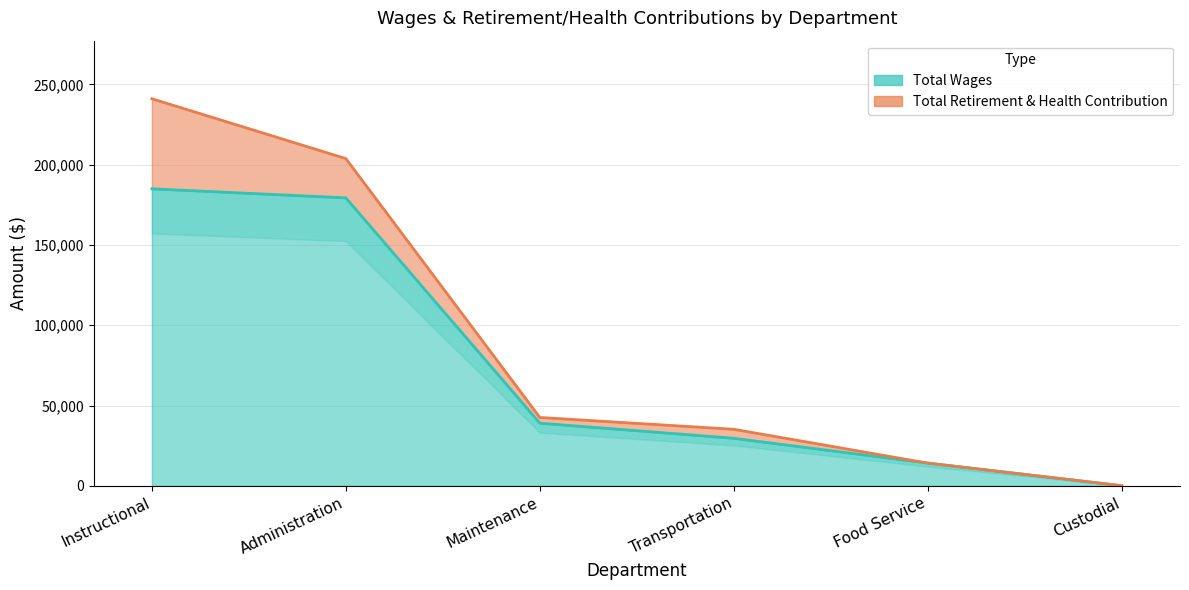

The chart shows a value of 39023 at Maintenance. True or false?

True